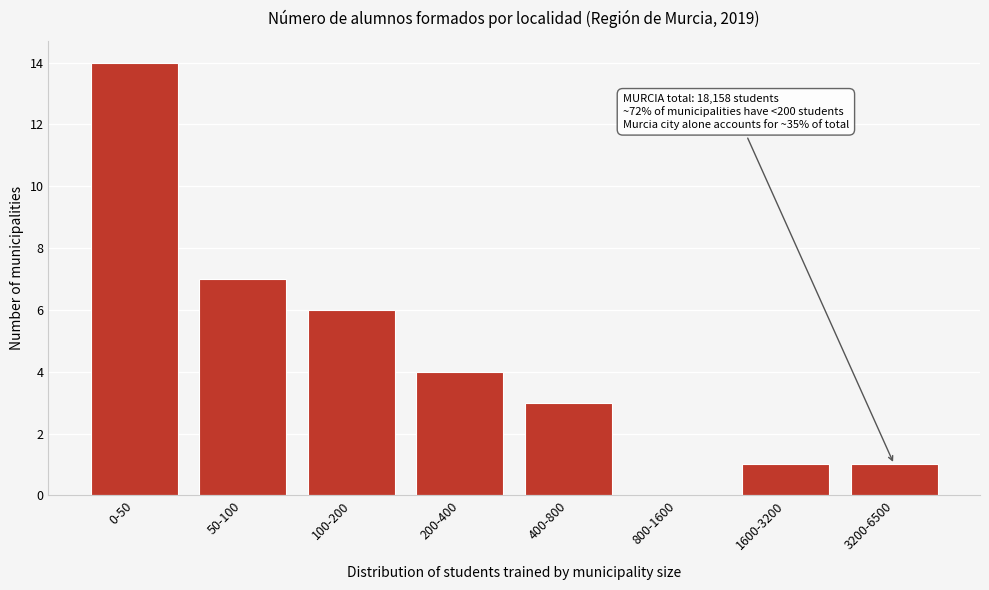

Reading right to left, transcribe all the data shown in this chart.

3200-6500=1	1600-3200=1	800-1600=0	400-800=3	200-400=4	100-200=6	50-100=7	0-50=14